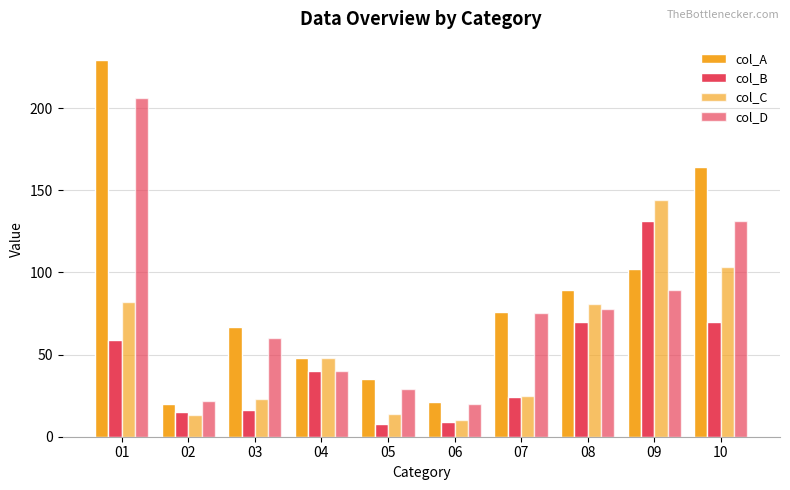

What is the total value across all series at 06?

60